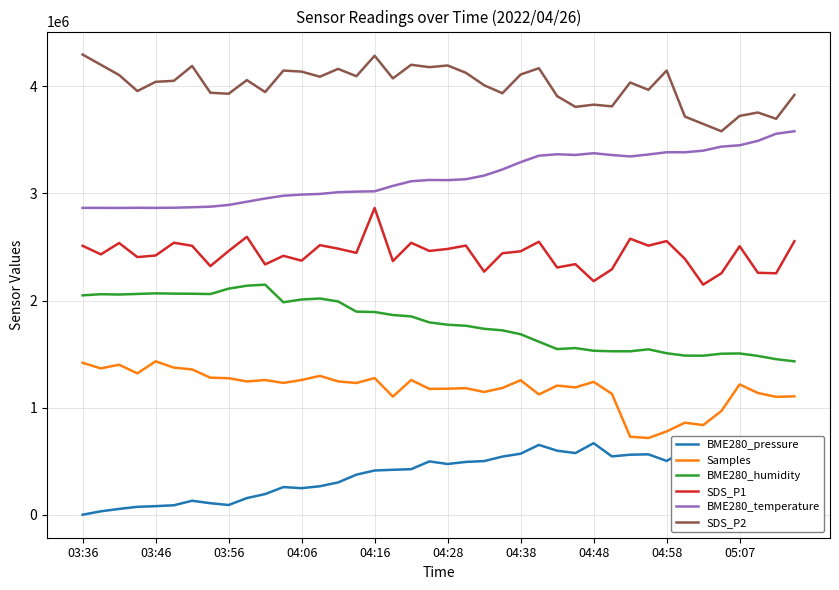

What is the value of the BME280_temperature point at the 30th from the left?

3359063.4